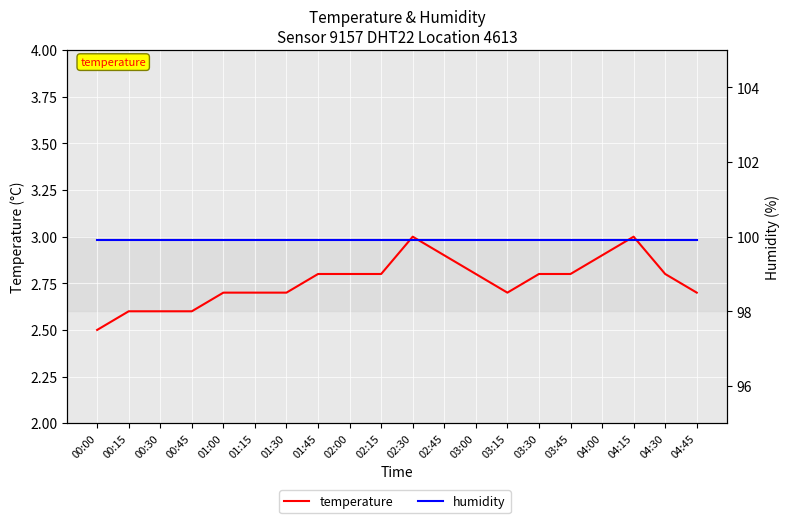

How many categories are shown in the chart?

20